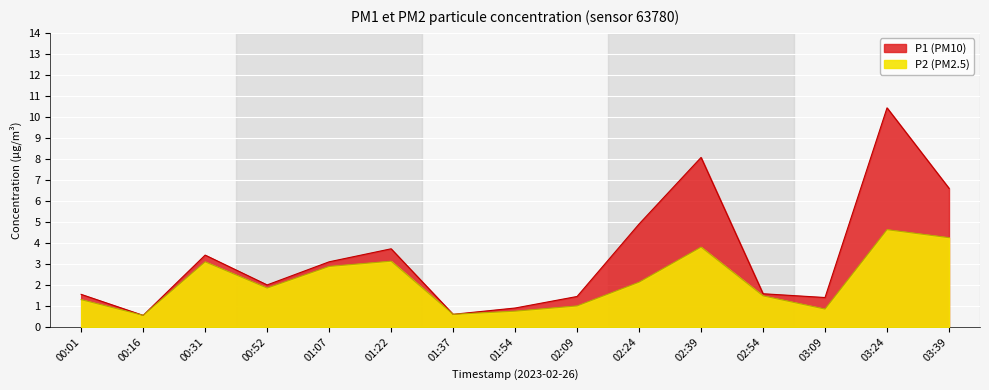

Which series changed the most between 00:01 and 01:54?

P1